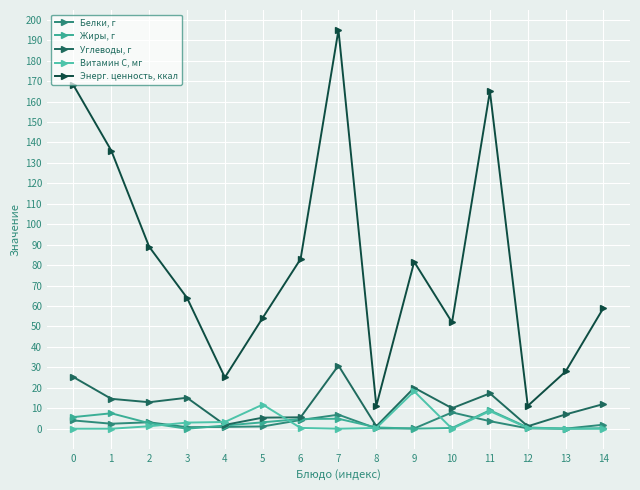

True or false: Витамин С, мг and Энерг. ценность, ккал intersect in this chart.

False